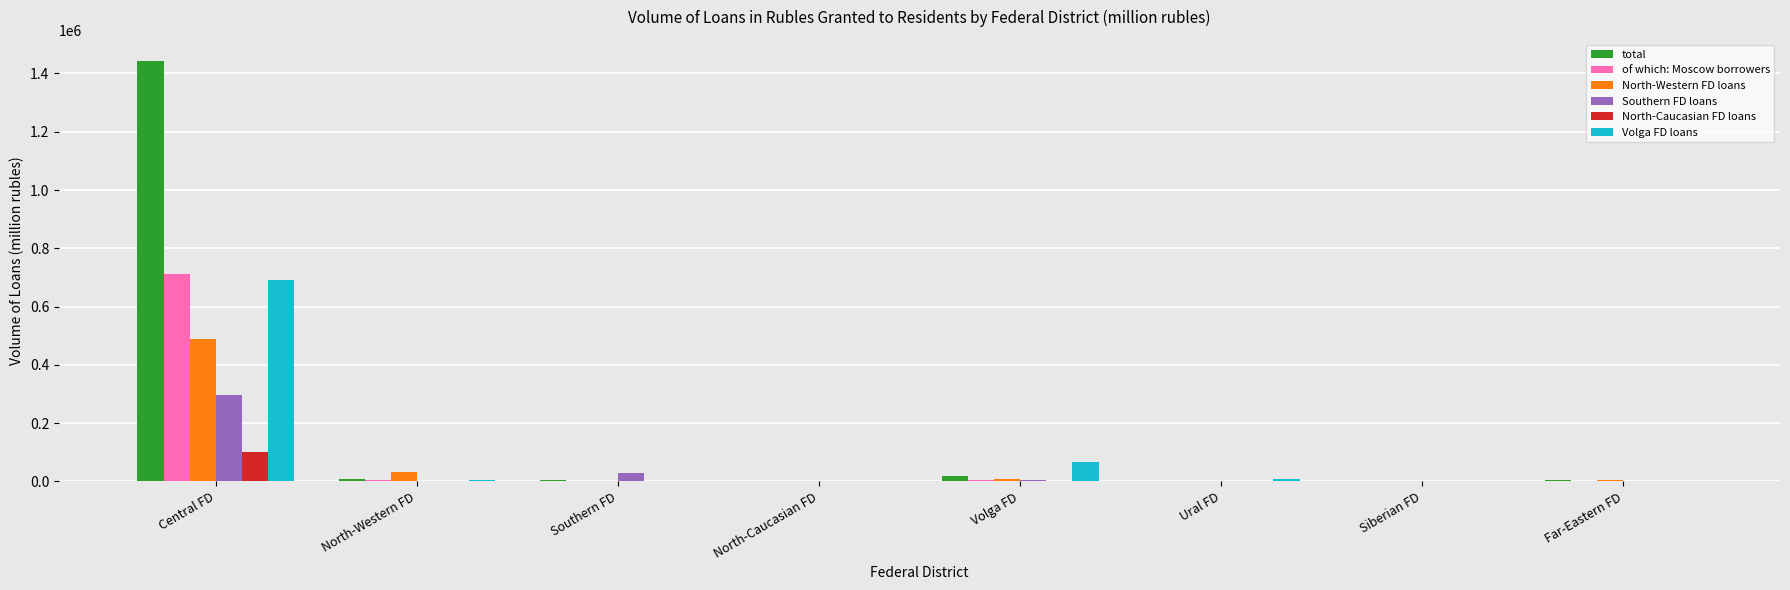

Where is of which: Moscow borrowers nearest to the value 356521?

Volga FD